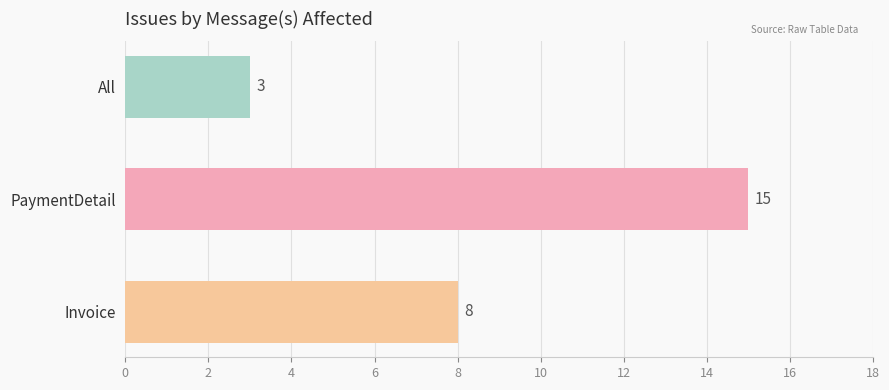

What is the change in value from PaymentDetail to Invoice?

-7